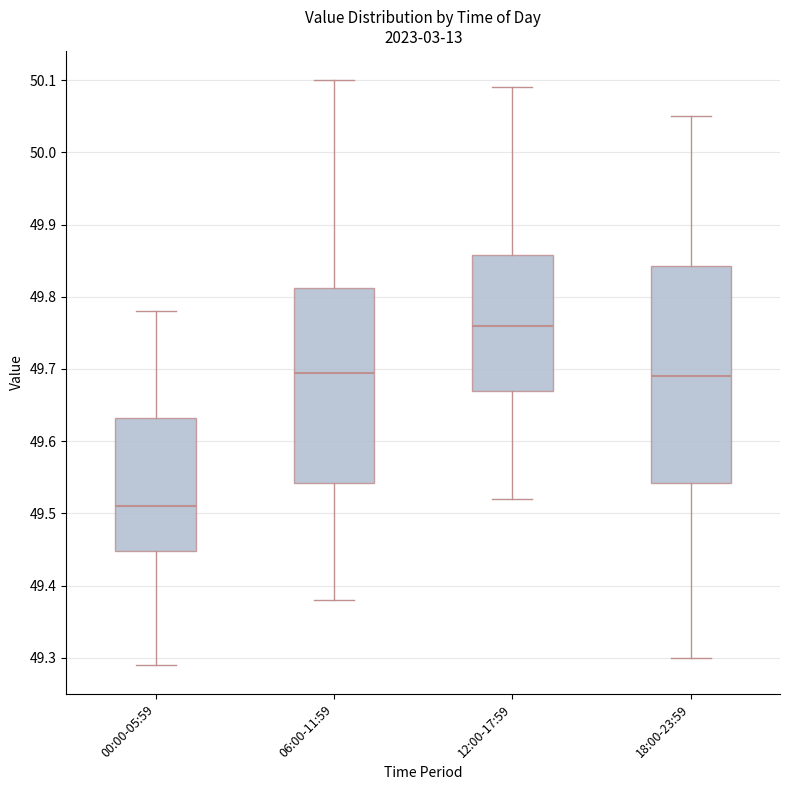

Which box's median line is the lowest?

00:00-05:59